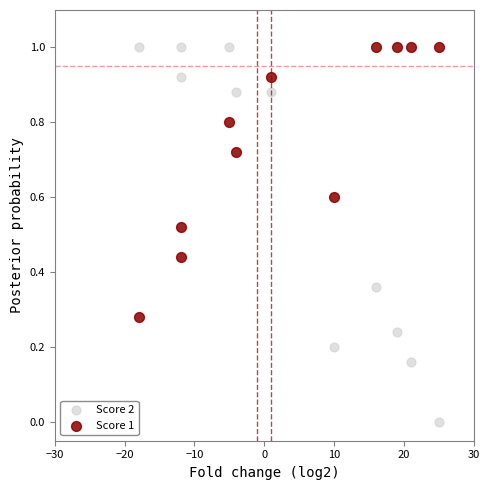

What is the X range (max minus min) for the scatter plot?

43.0